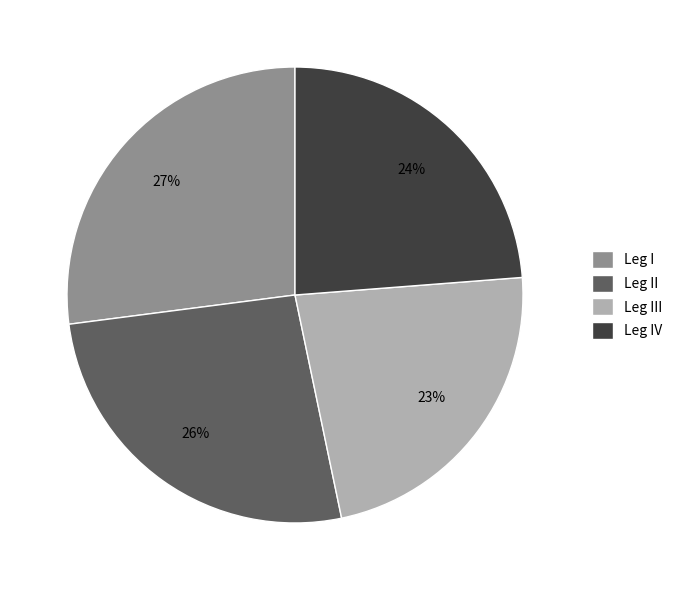

Which has a higher value, Leg II or Leg I?

Leg I